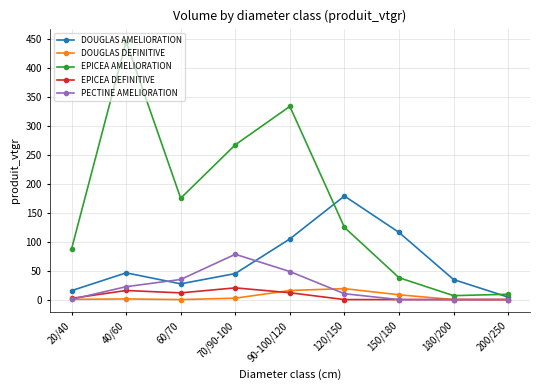

Which series has the largest total across all categories?

EPICEA AMELIORATION